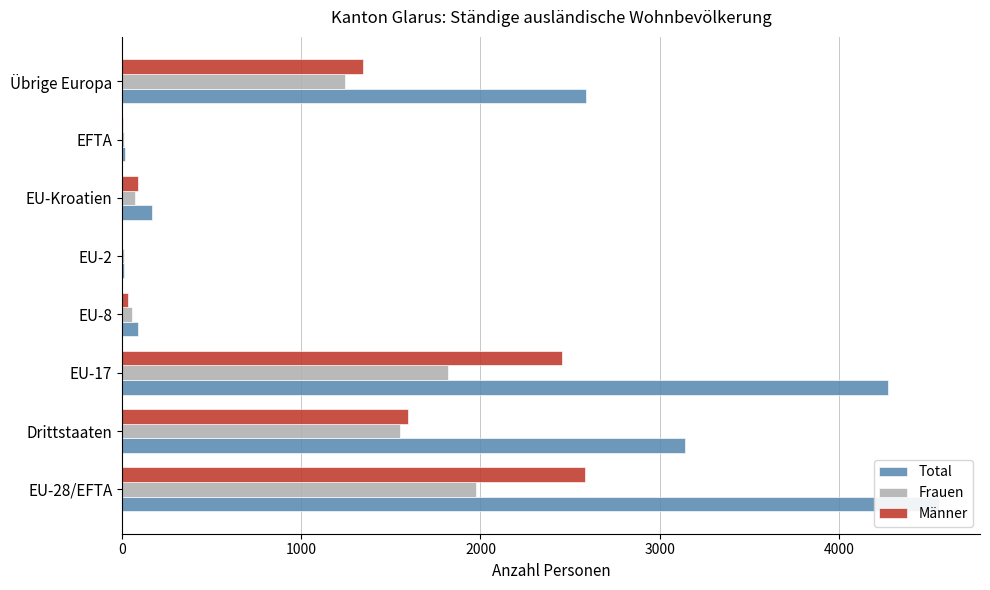

The Total series shows 252 at EU-Kroatien. True or false?

False